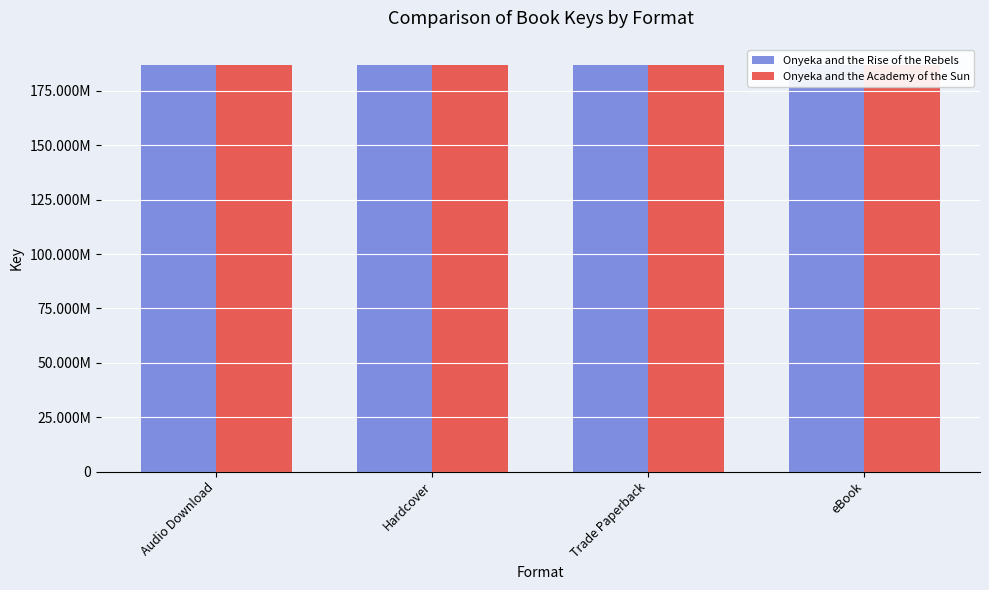

At which label is Onyeka and the Academy of the Sun closest to 186850969?

Audio Download